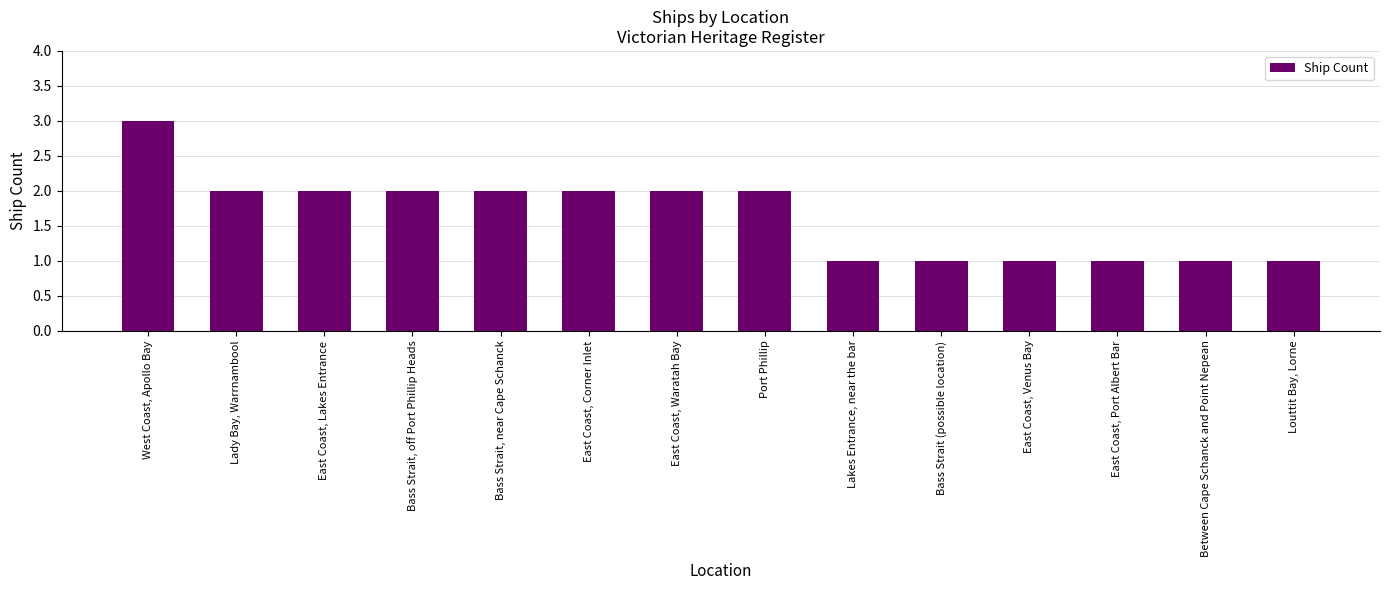

Which category has the highest value across all series?

West Coast, Apollo Bay